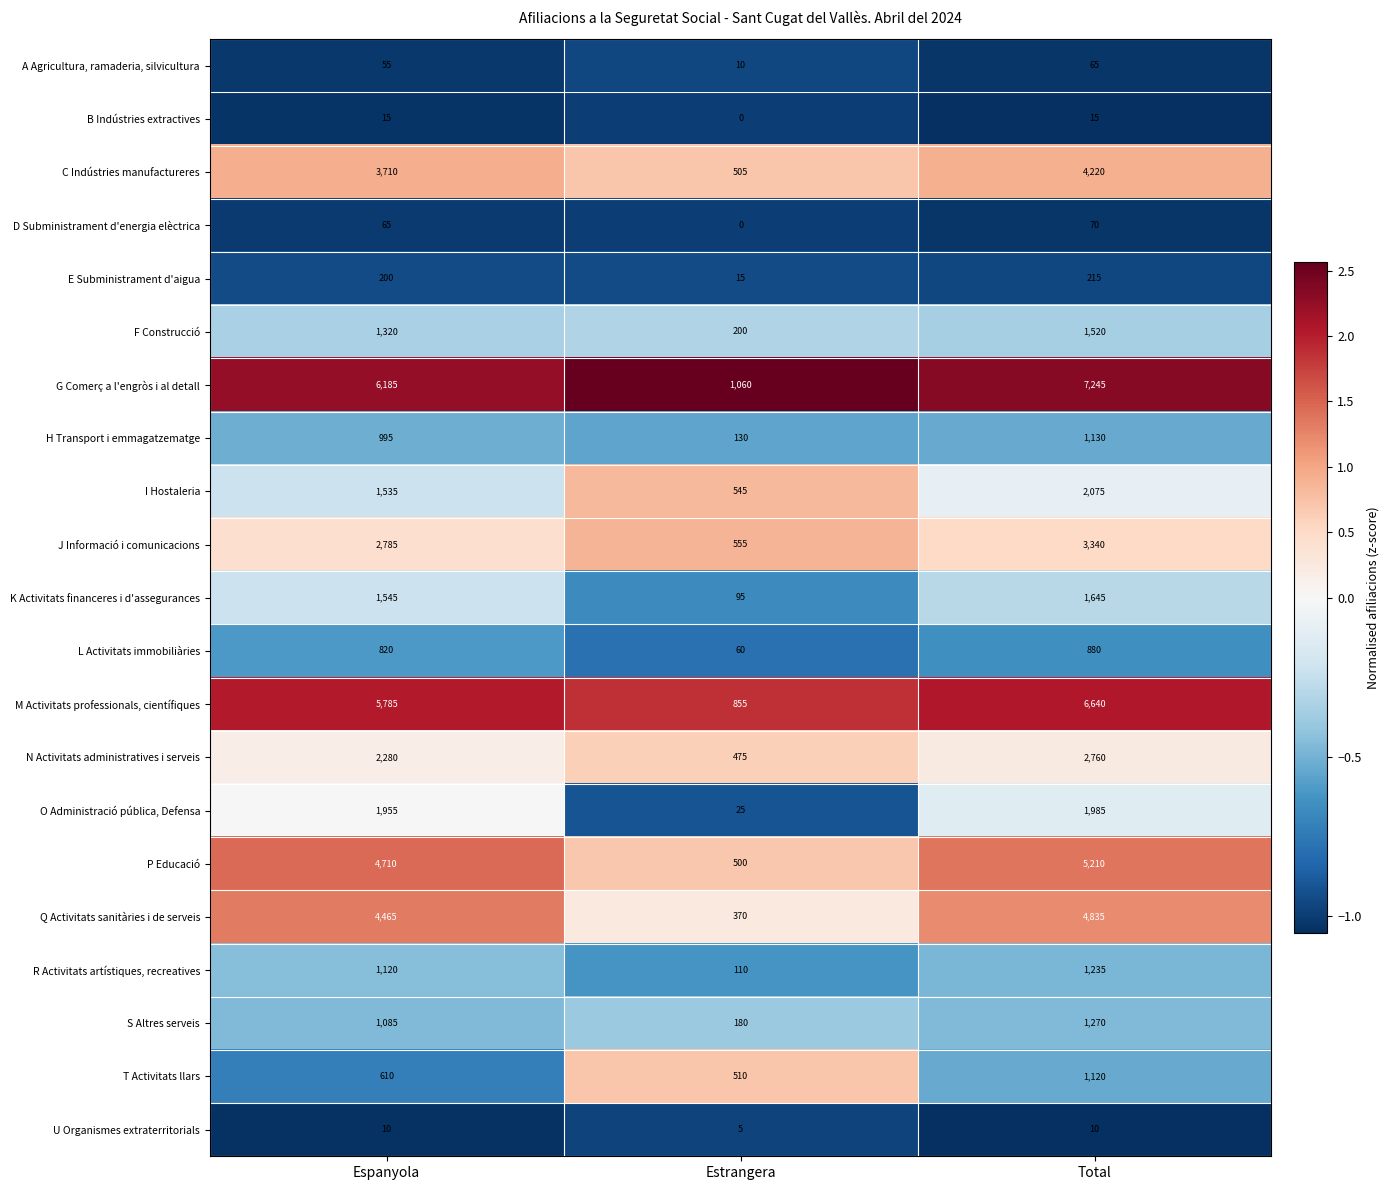

Which series has the widest spread of values?

G Comerç a l'engròs i al detall